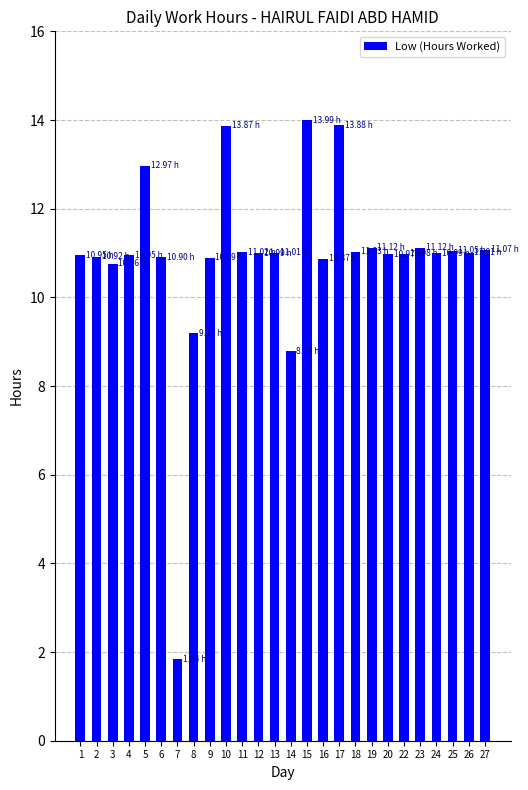

What is the ratio of the value at 11 to the value at 19?

1.0